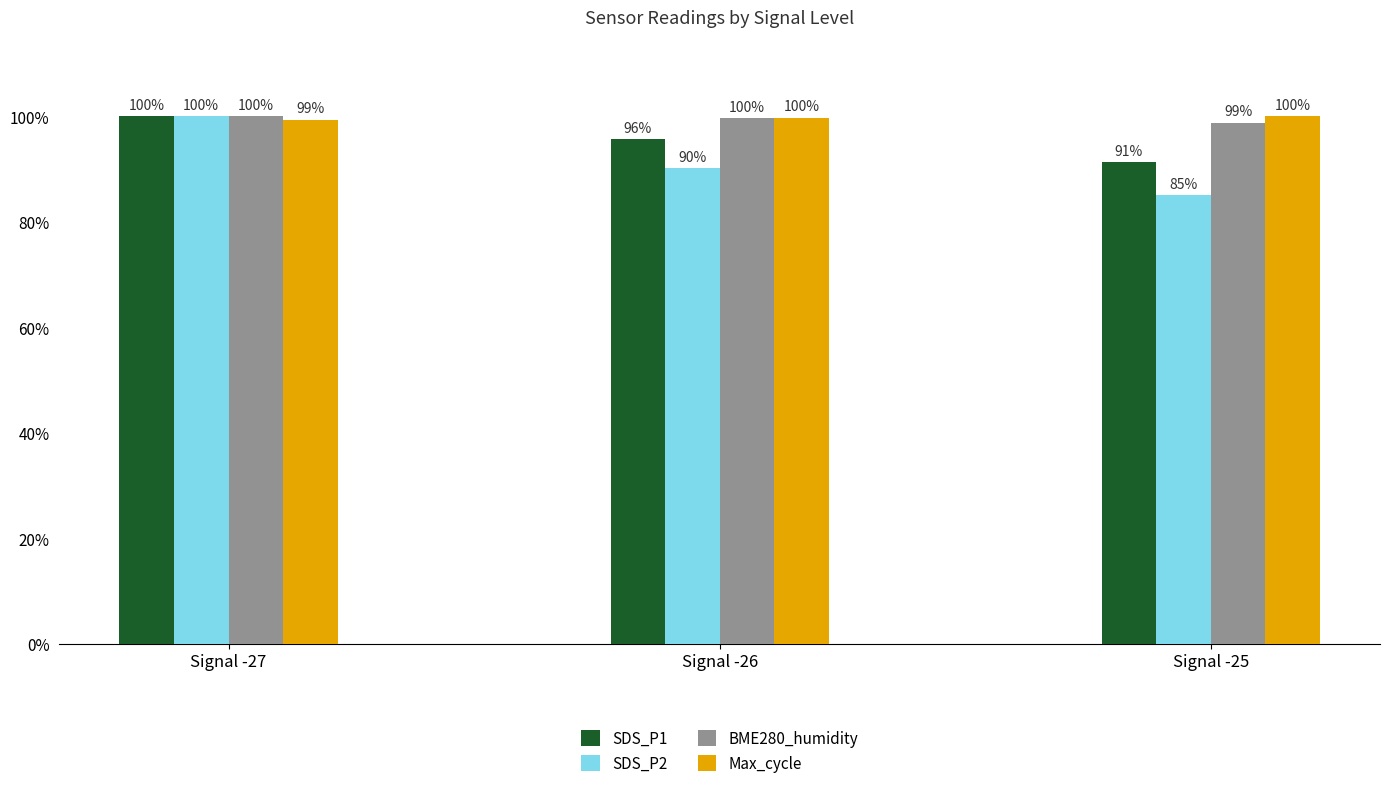

Between Signal -27 and Signal -25, which series saw the biggest shift?

SDS_P2